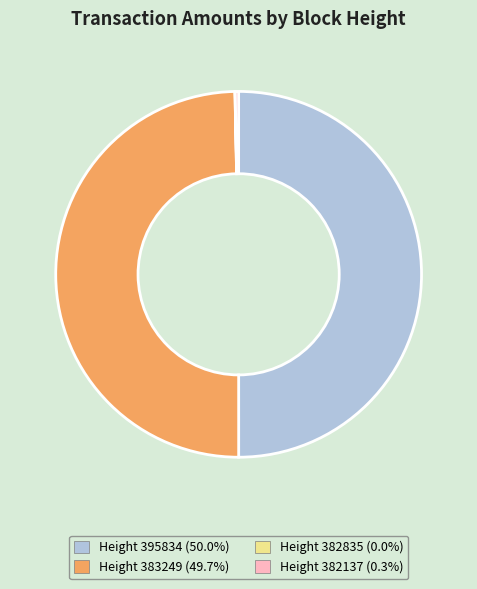

Is Height 383249 the majority of the pie?

No